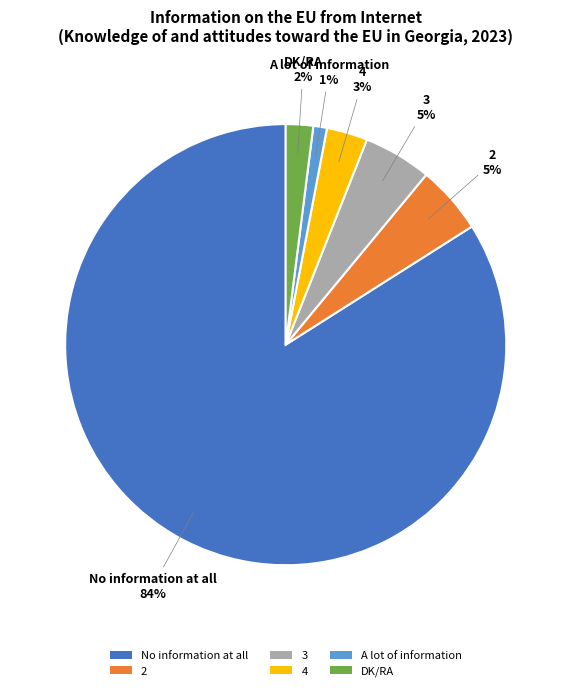

To the nearest percent, what portion does A lot of information represent?

1%